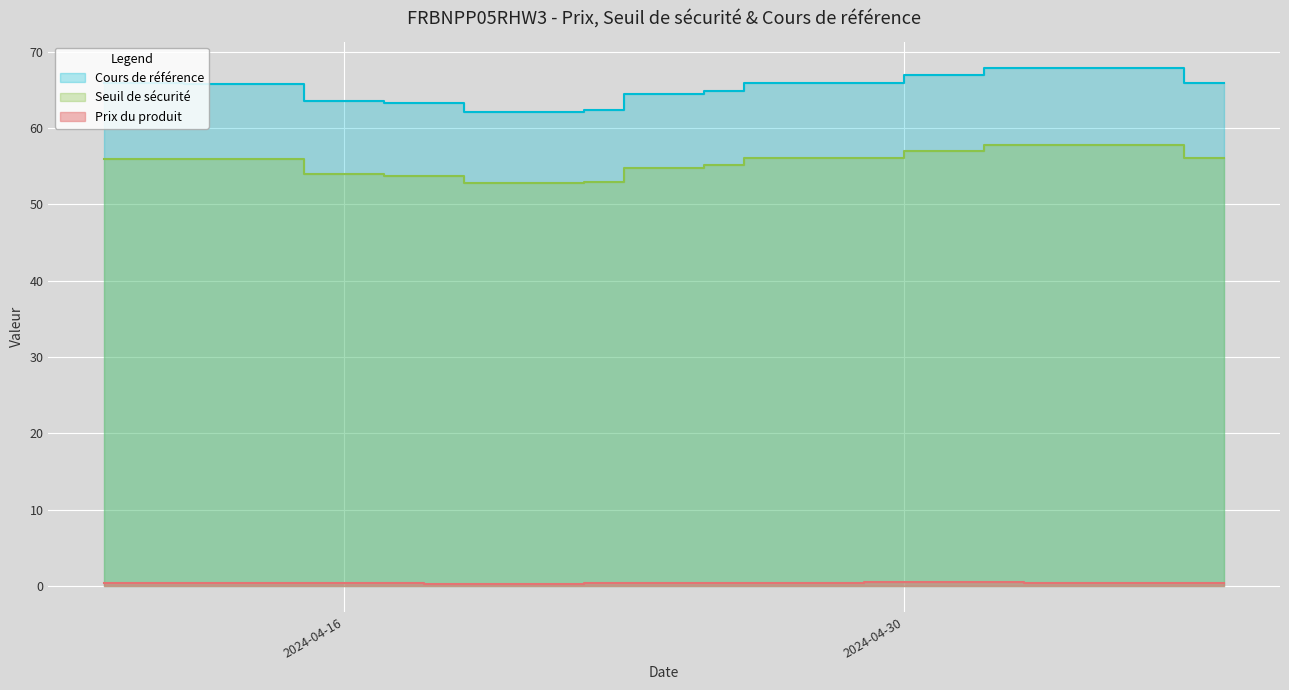

True or false: Cours de référence and Prix du produit cross at least once.

False